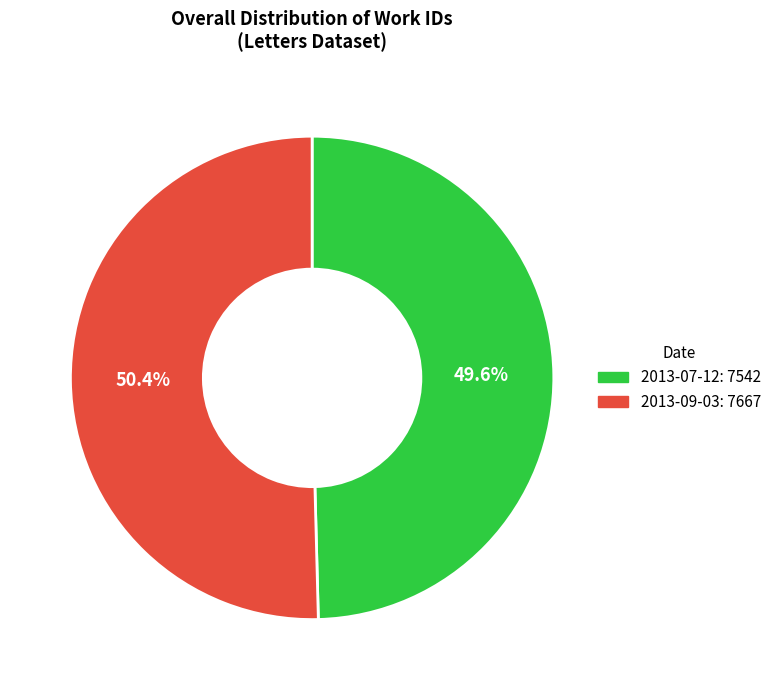

Which has a higher value, 2013-07-12 or 2013-09-03?

2013-09-03